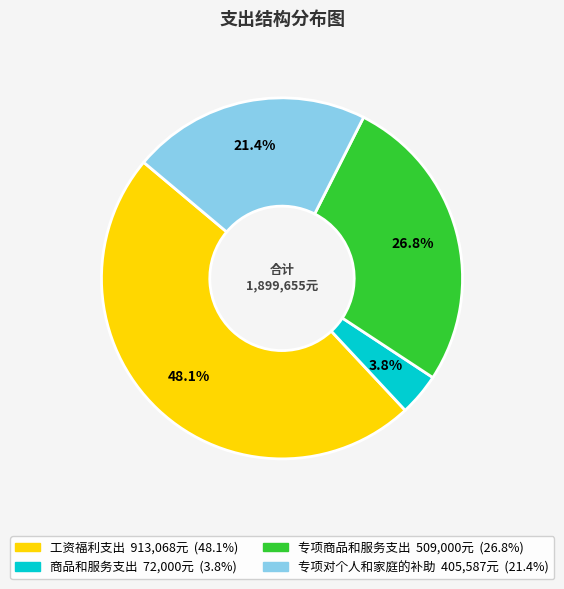

Approximately how many times larger is the value at 工资福利支出 compared to 商品和服务支出?

12.7